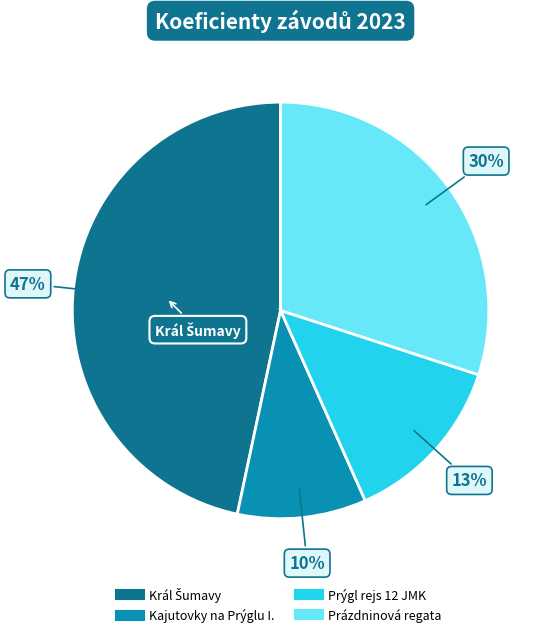

Does any single category account for the majority?

No